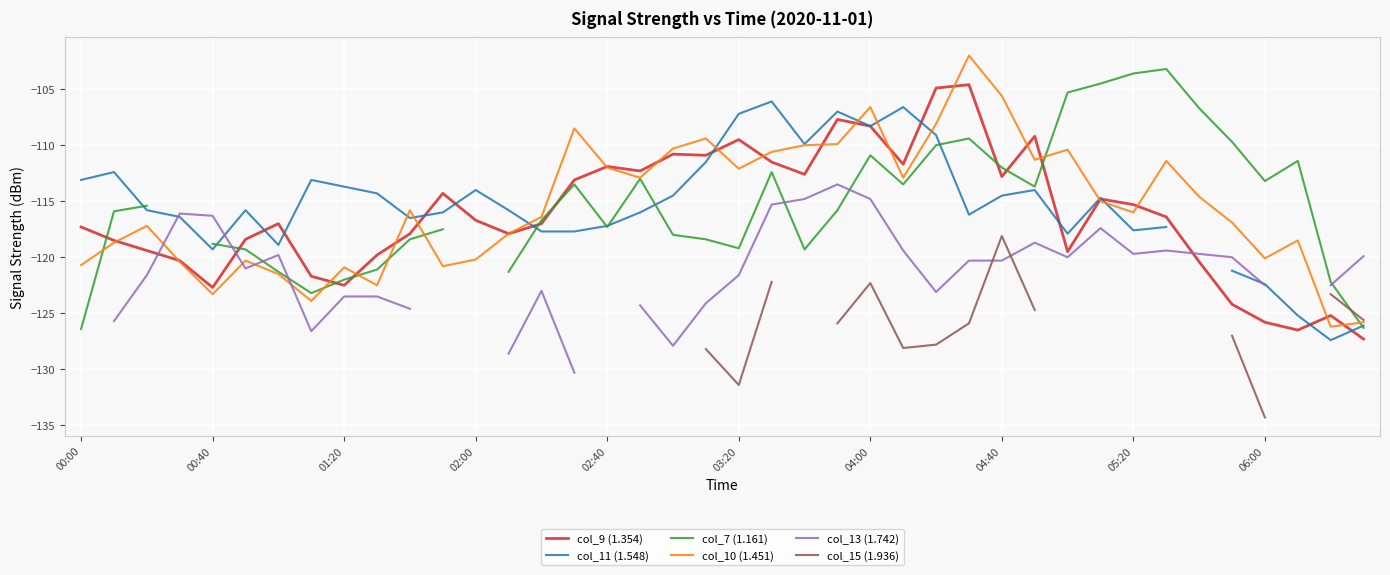

The col_10 (1.451) series shows -153.9 at 04:40. True or false?

False